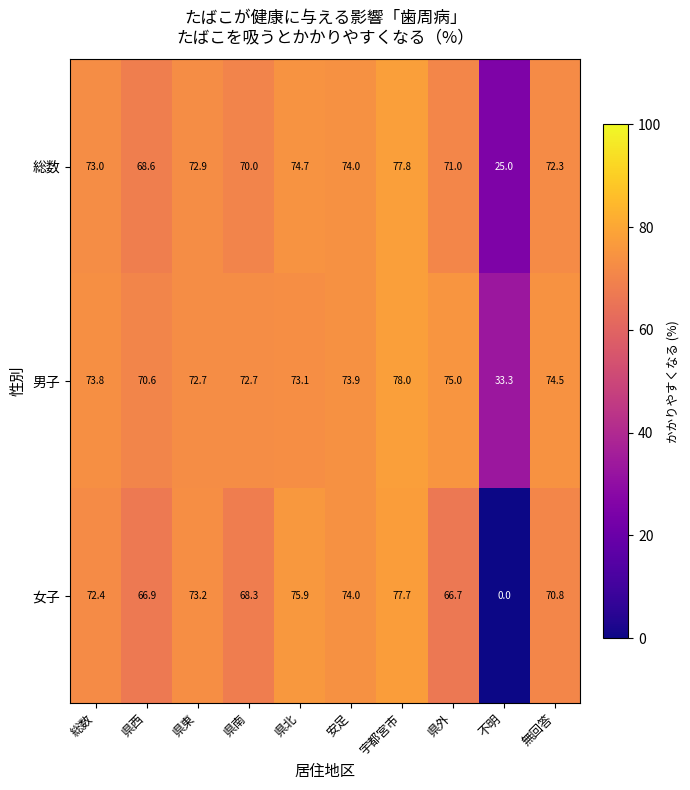

At which category does the chart reach its minimum across all series?

不明